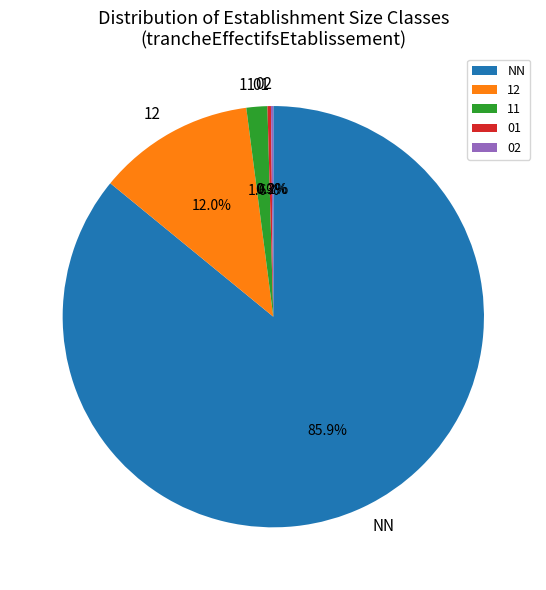

Which category has the biggest portion of the pie?

NN